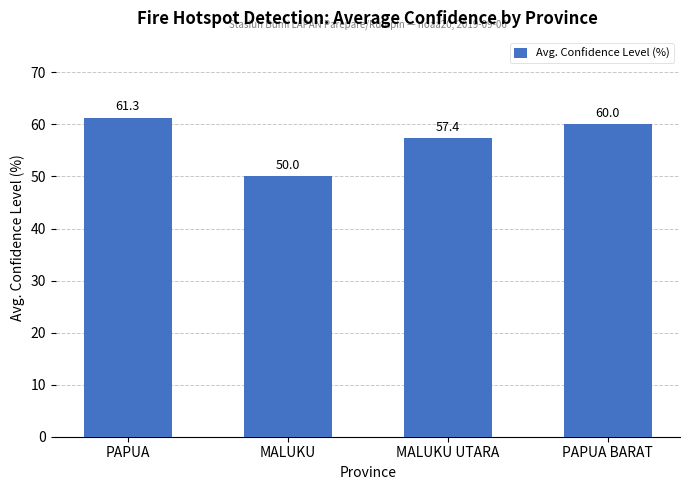

Reading right to left, transcribe all the data shown in this chart.

PAPUA BARAT=60.0	MALUKU UTARA=57.4	MALUKU=50.0	PAPUA=61.3